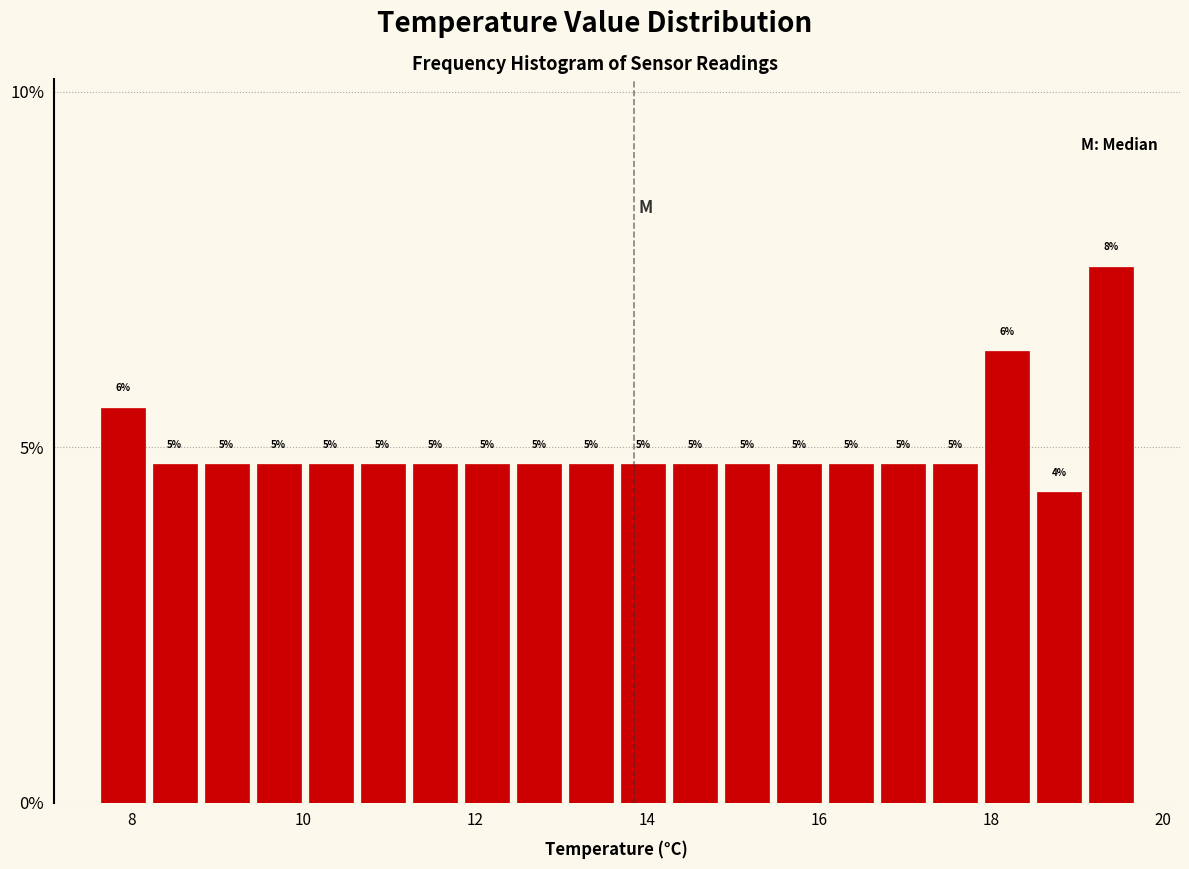

Around what value on the x-axis is the tallest bar? Give the approximate position of its centre, as read against the axis.

19.4